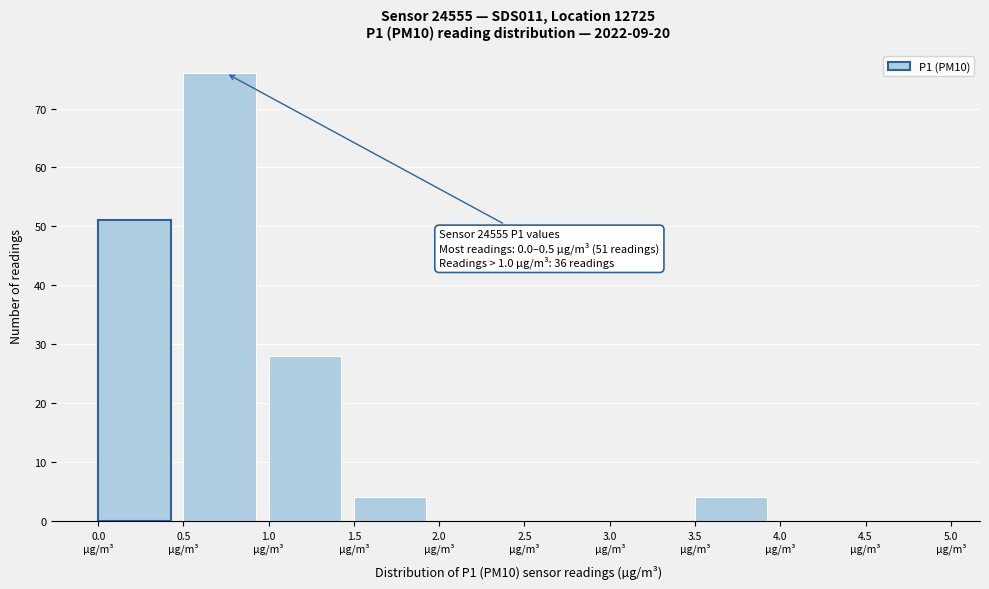

Which range on the x-axis has the tallest bar?

0.5 to 1.0